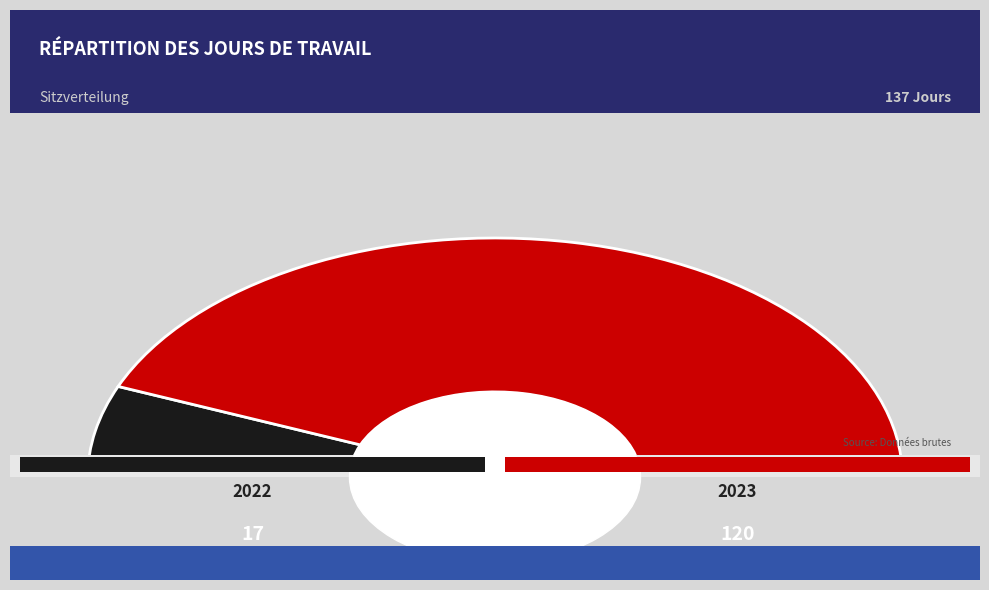

To the nearest percent, what is the difference between the 2022 and 2023 slice percentages?

75%